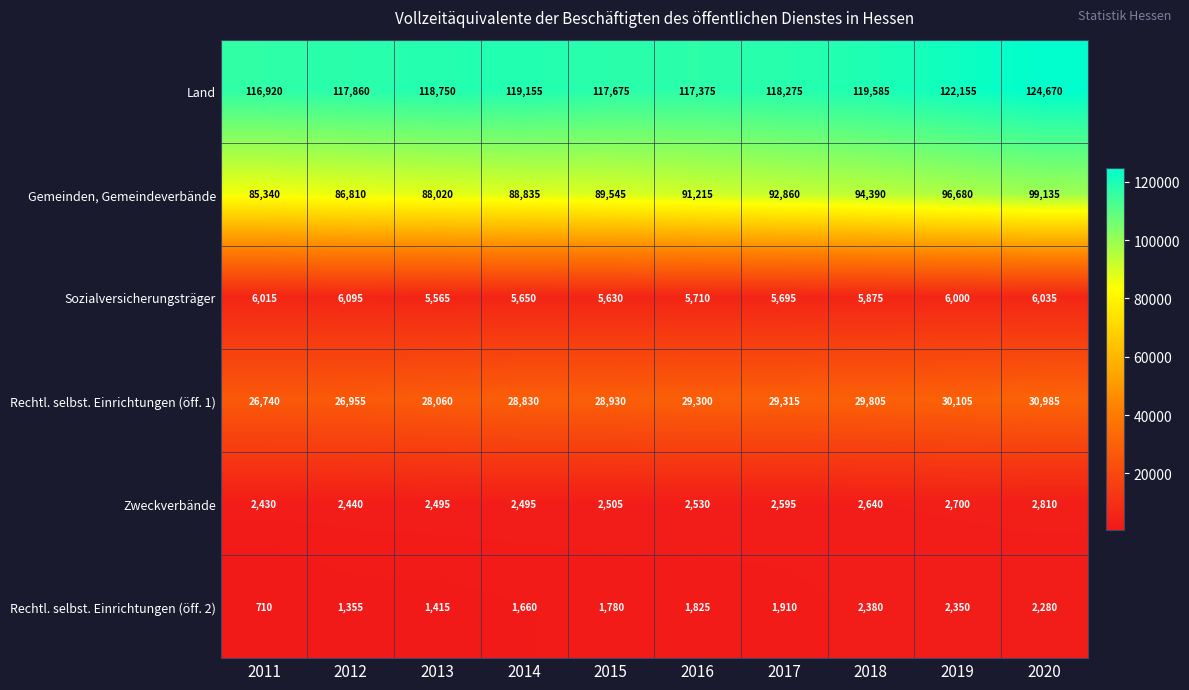

Which series changed the most between 2012 and 2017?

Gemeinden, Gemeindeverbände